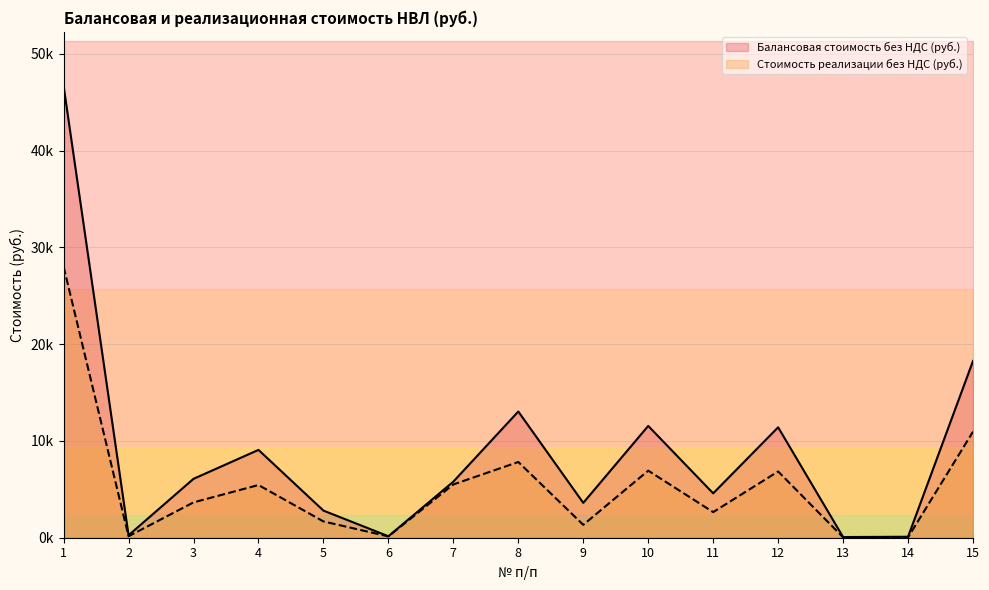

What is the maximum value for Стоимость реализации без НДС (руб.)?

28000.0